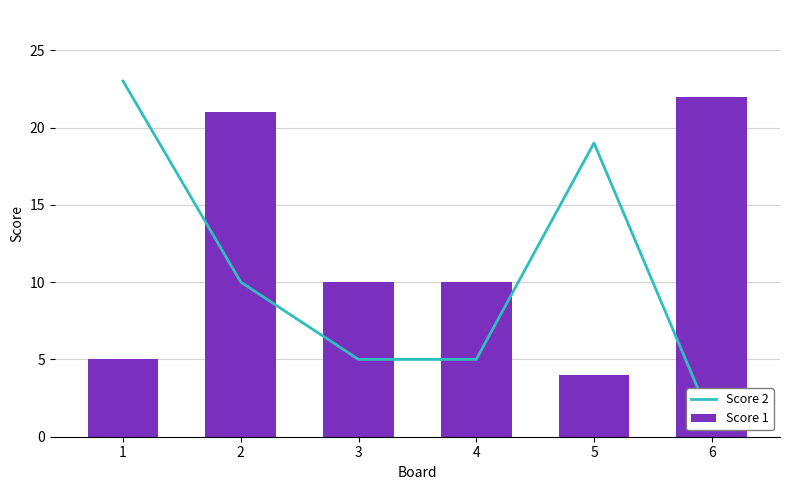

True or false: Score 1 has a value of 22 at 6.

True